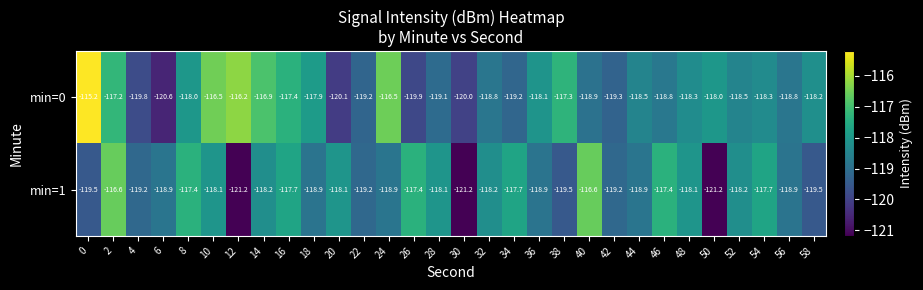

What is the difference between the min=0 values at 58 and 42?

1.1